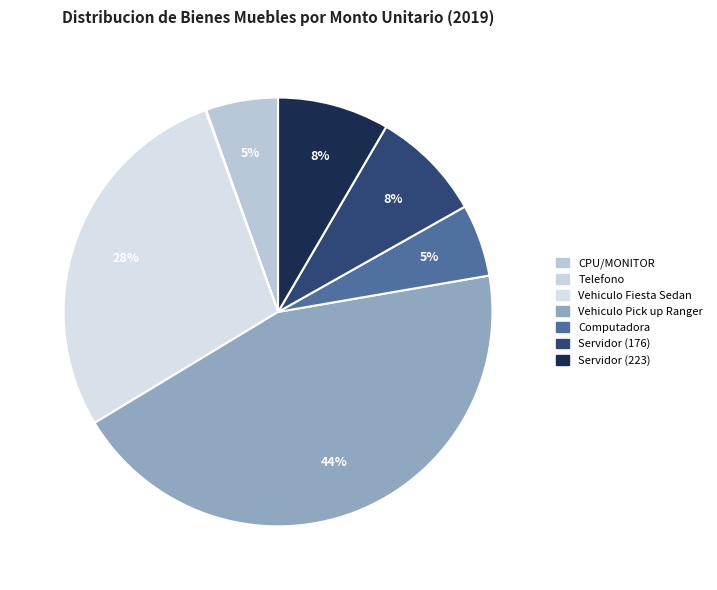

What percentage is NOT represented by Computadora?

94.5%